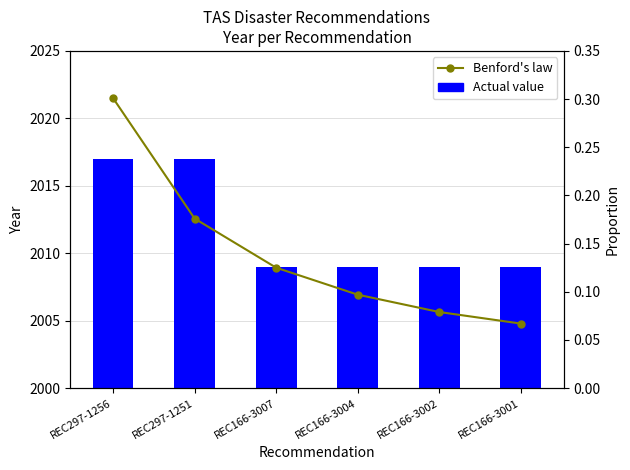

Reading left to right, list all the values displayed in this chart.

Actual value: REC297-1256=2017.0	REC297-1251=2017.0	REC166-3007=2009.0	REC166-3004=2009.0	REC166-3002=2009.0	REC166-3001=2009.0
Benford's law: REC297-1256=0.3	REC297-1251=0.2	REC166-3007=0.1	REC166-3004=0.1	REC166-3002=0.1	REC166-3001=0.1